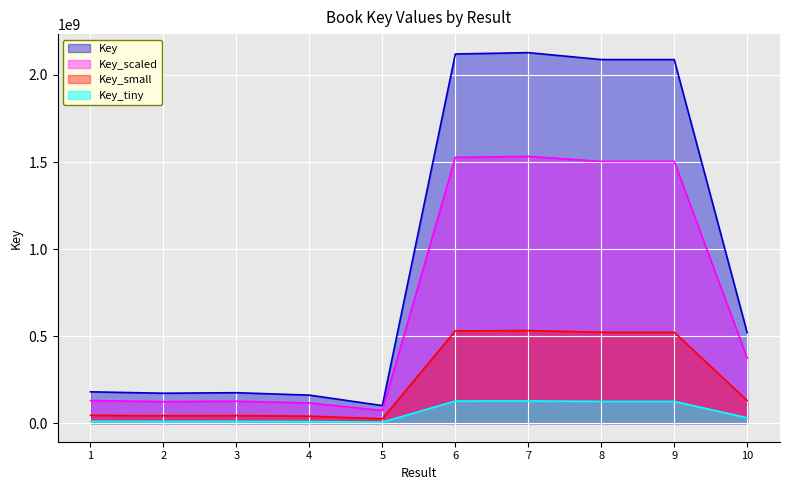

What is the change in value from 1 to 9?

+1908149988